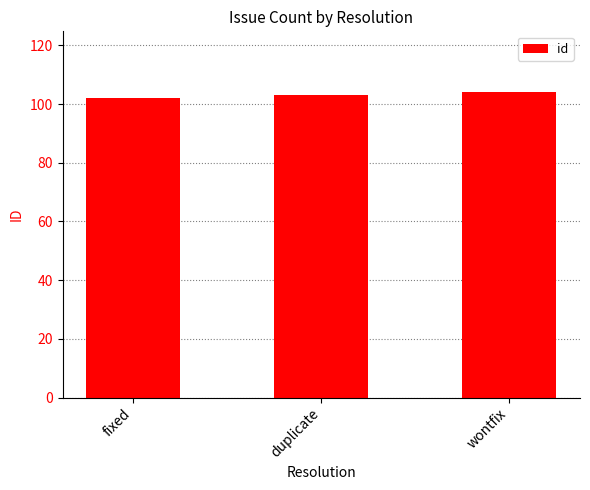

Which label corresponds to the largest value in the chart?

wontfix